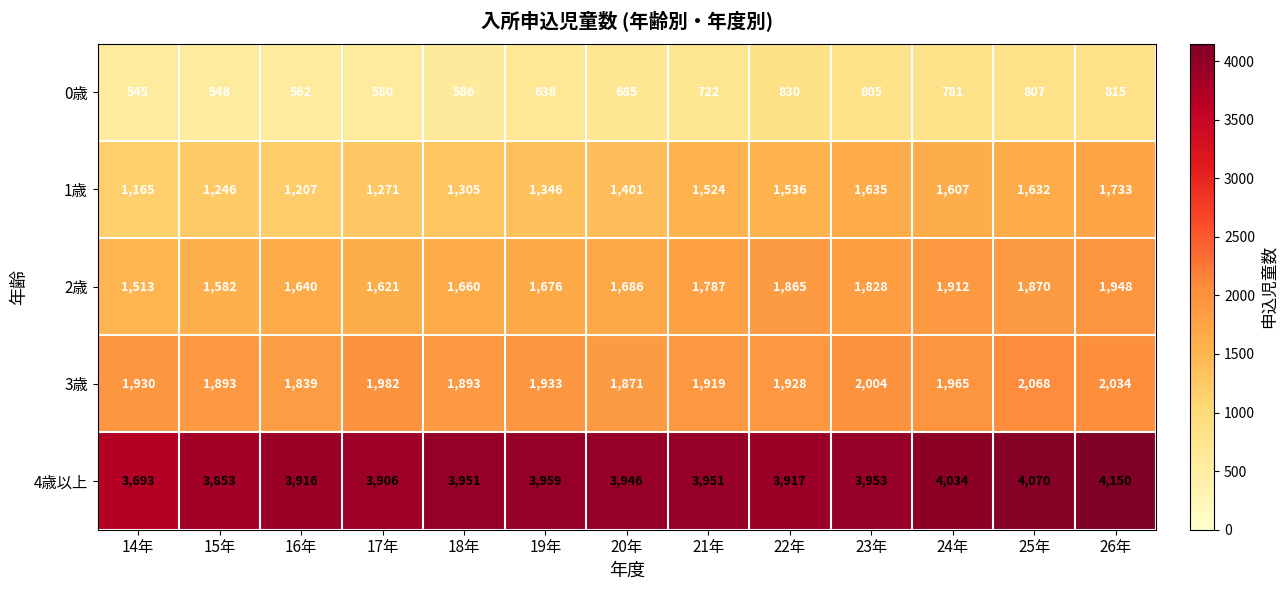

Which series changed the most between 20年 and 21年?

1歳